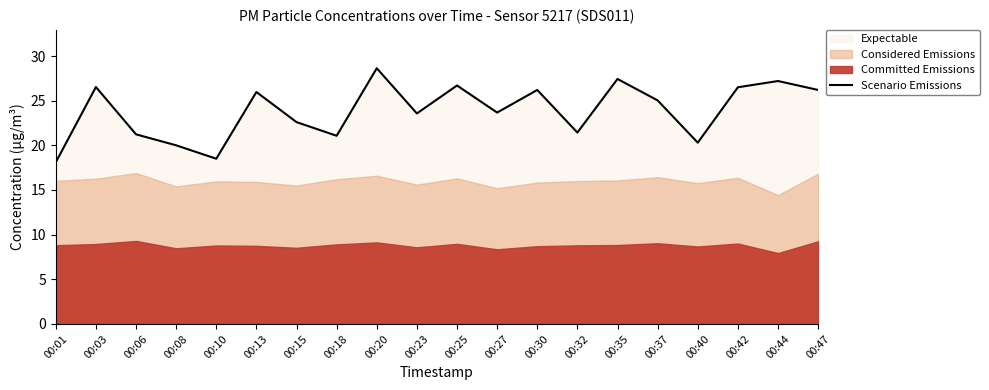

List the labels in order of value, smallest first.

00:01, 00:10, 00:08, 00:40, 00:18, 00:06, 00:32, 00:15, 00:23, 00:27, 00:37, 00:13, 00:30, 00:47, 00:42, 00:03, 00:25, 00:44, 00:35, 00:20